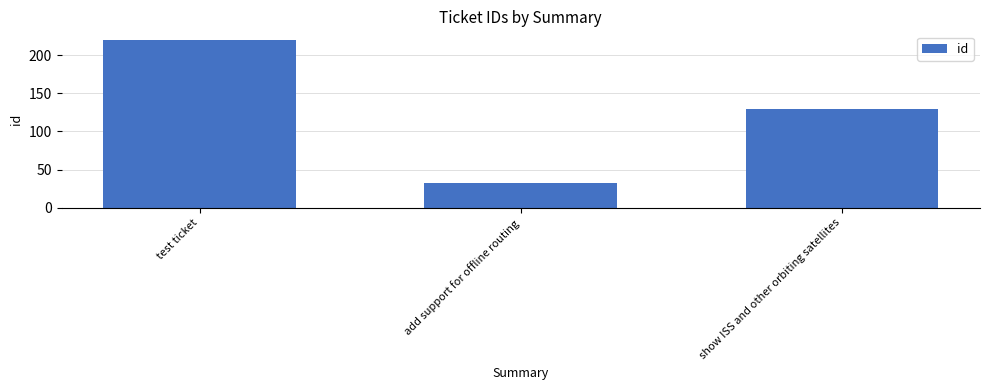

Which has a higher value, show ISS and other orbiting satellites or add support for offline routing?

show ISS and other orbiting satellites